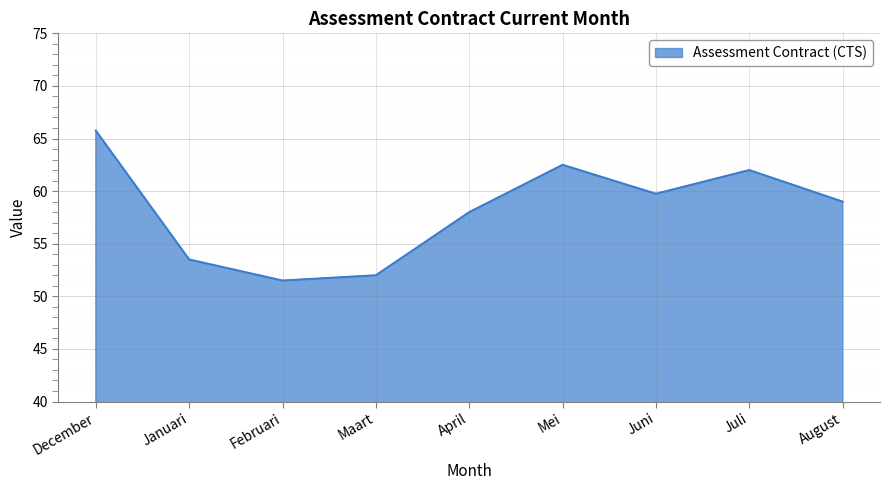

The chart shows a value of 65.8 at December. True or false?

True